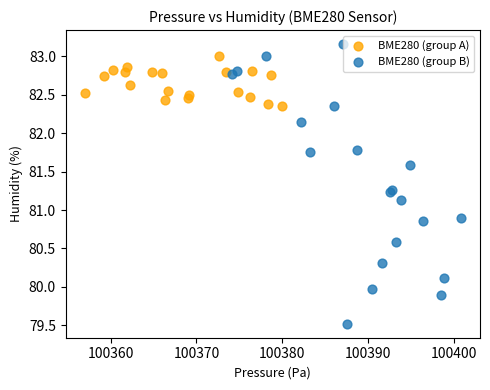

Which series contains the highest Y value?

BME280 (group B)